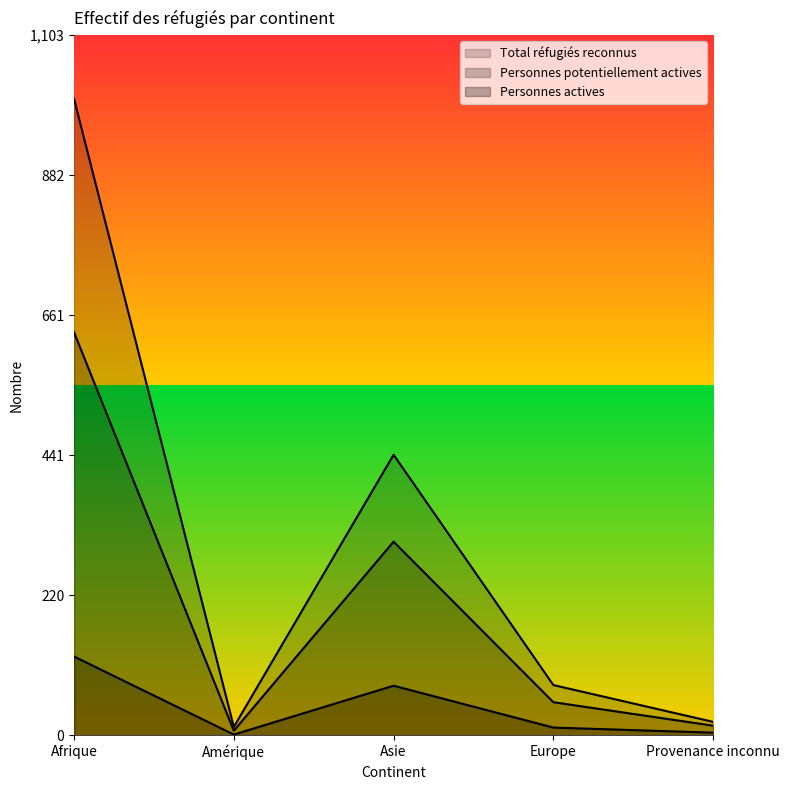

Does the chart display data point markers on the line(s)?

No